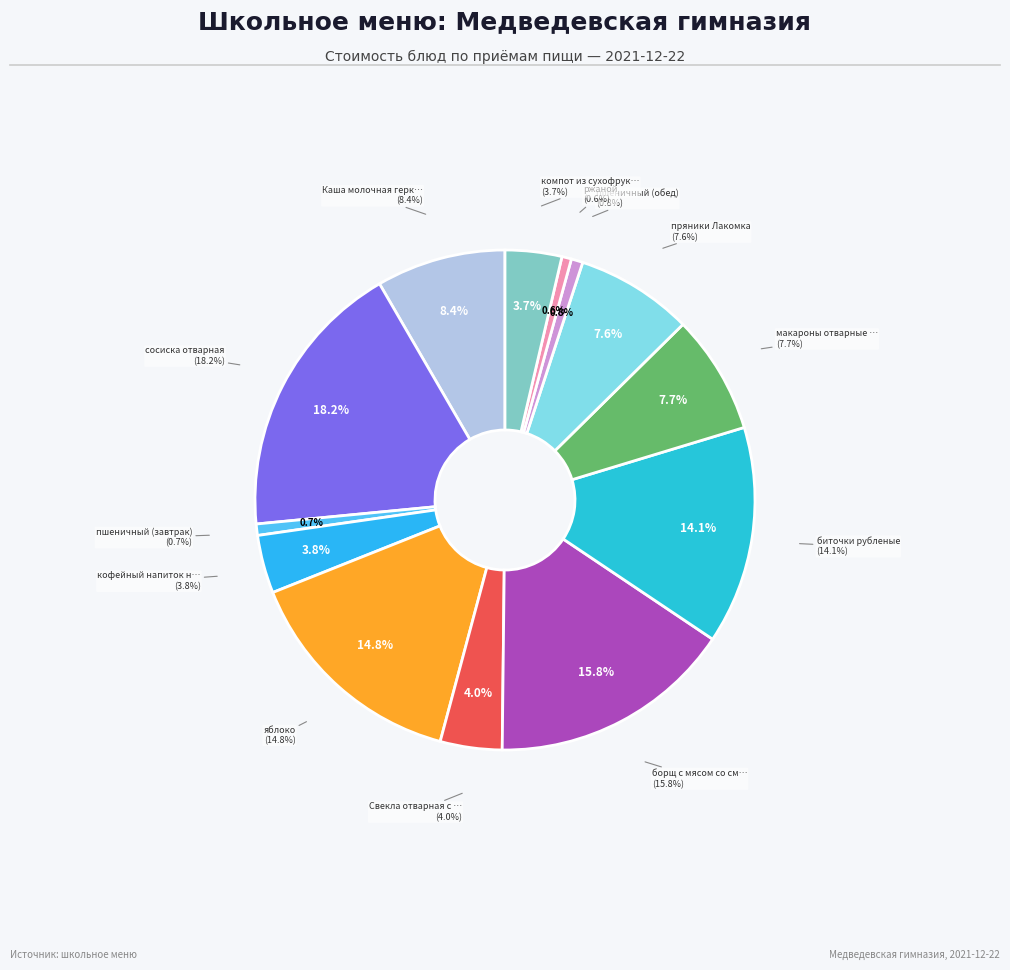

To the nearest percent, what portion does яблоко represent?

15%